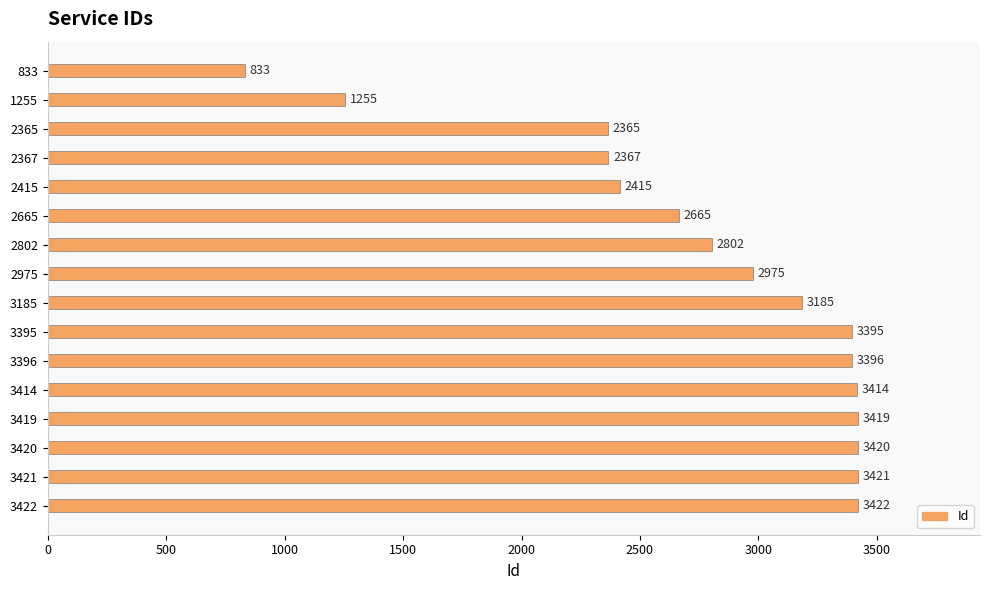

Where is the data nearest to the value 2127?

2365